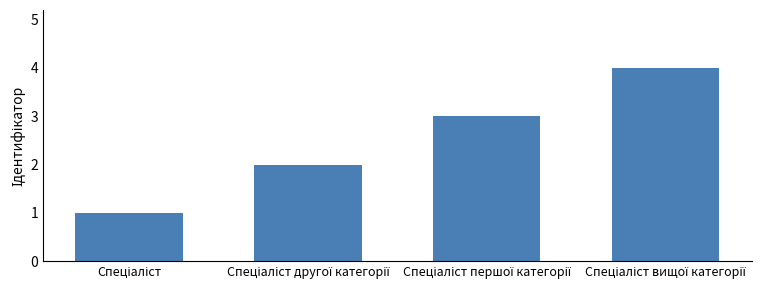

What is the difference between the maximum and minimum values?

3